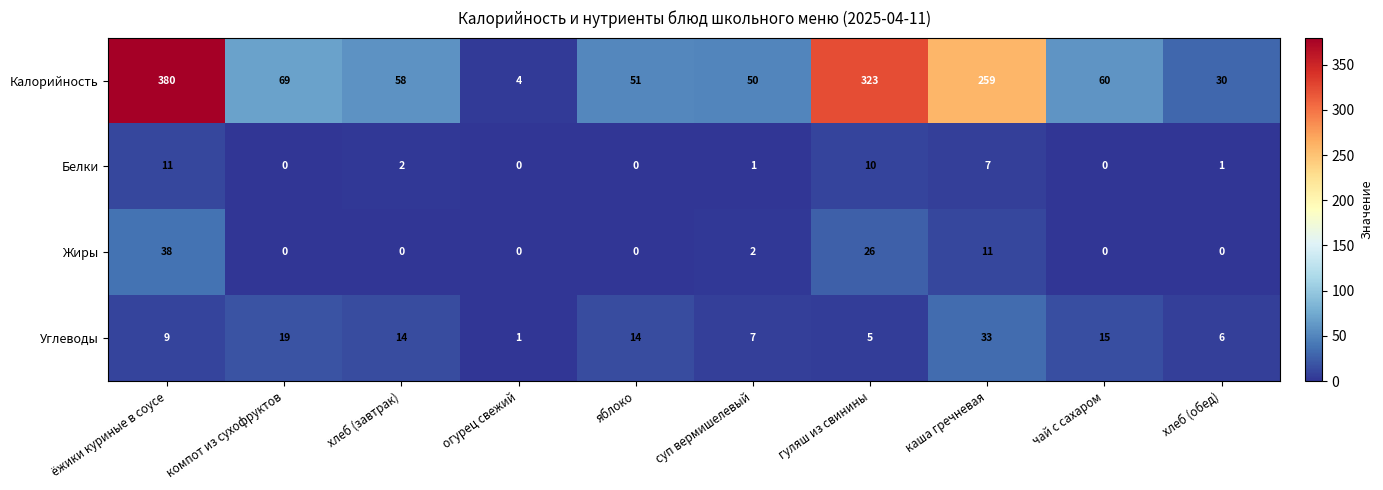

True or false: Белки has a value of 2 at хлеб (завтрак).

True